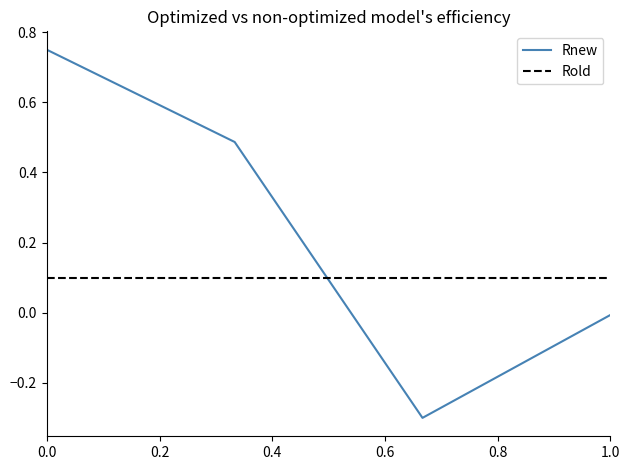

Which series has the largest total across all categories?

Rnew